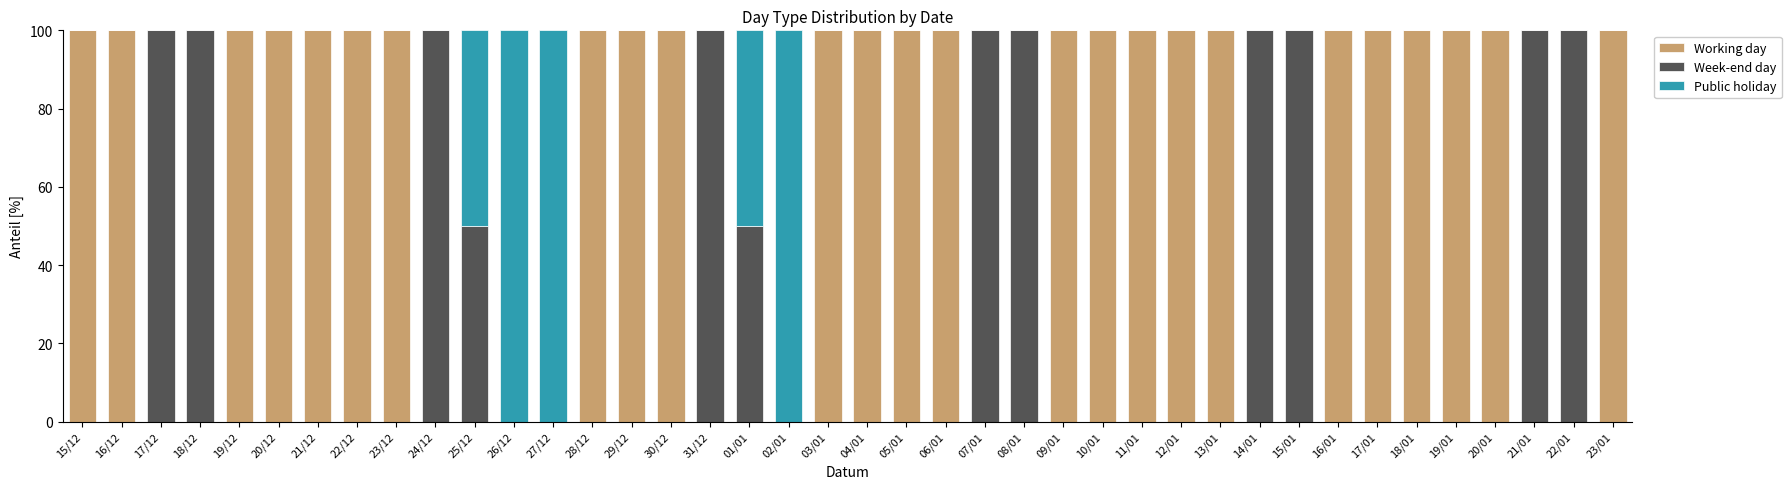

What is the sum of all Working day values?

2500